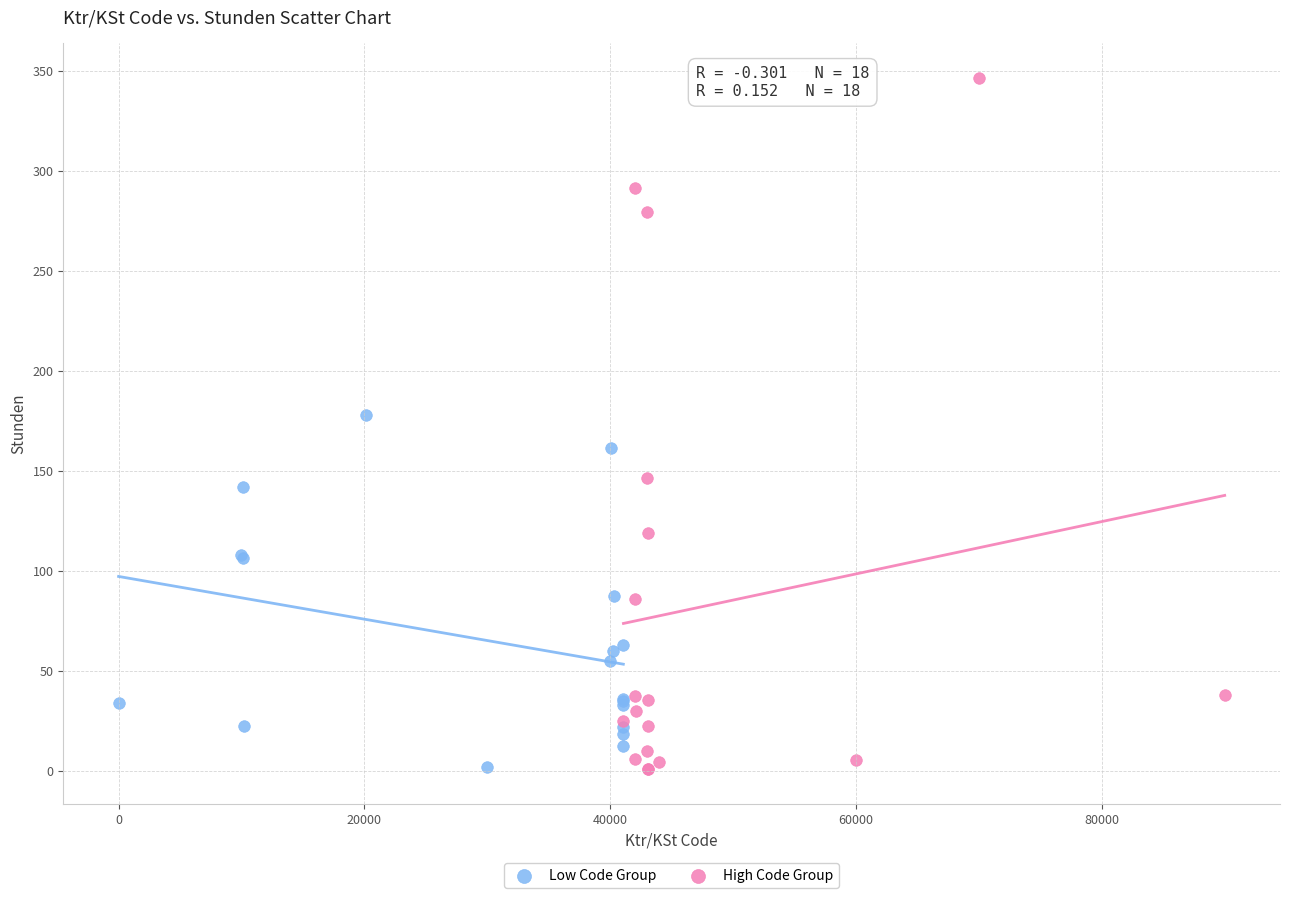

Which series reaches the maximum Y coordinate?

High Code Group